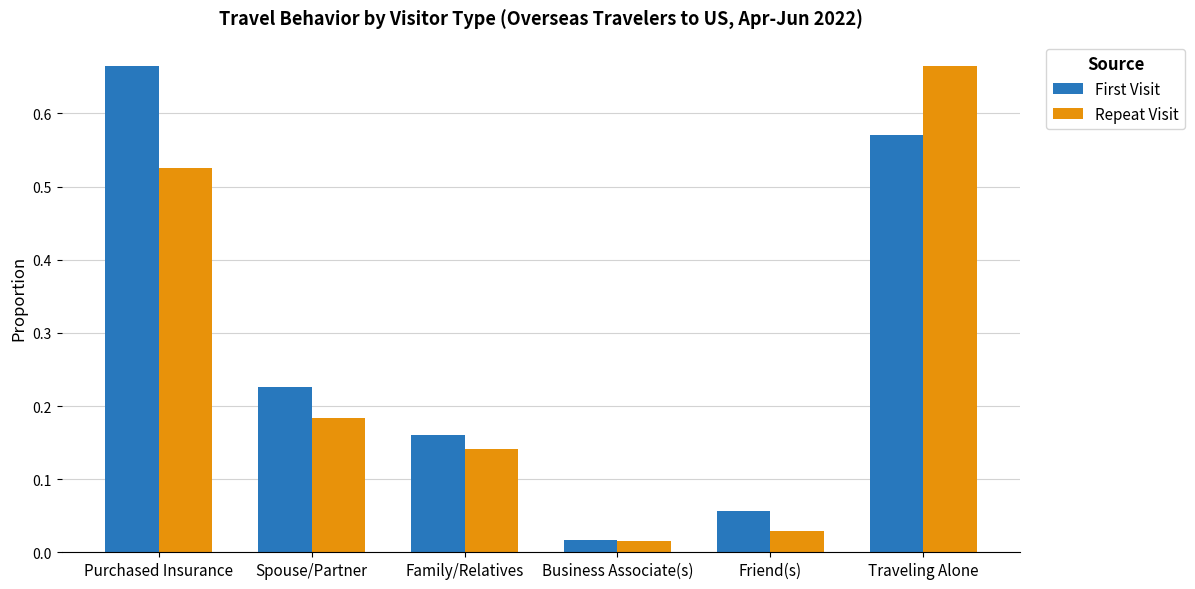

At which category is the sum across all series the highest?

Traveling Alone